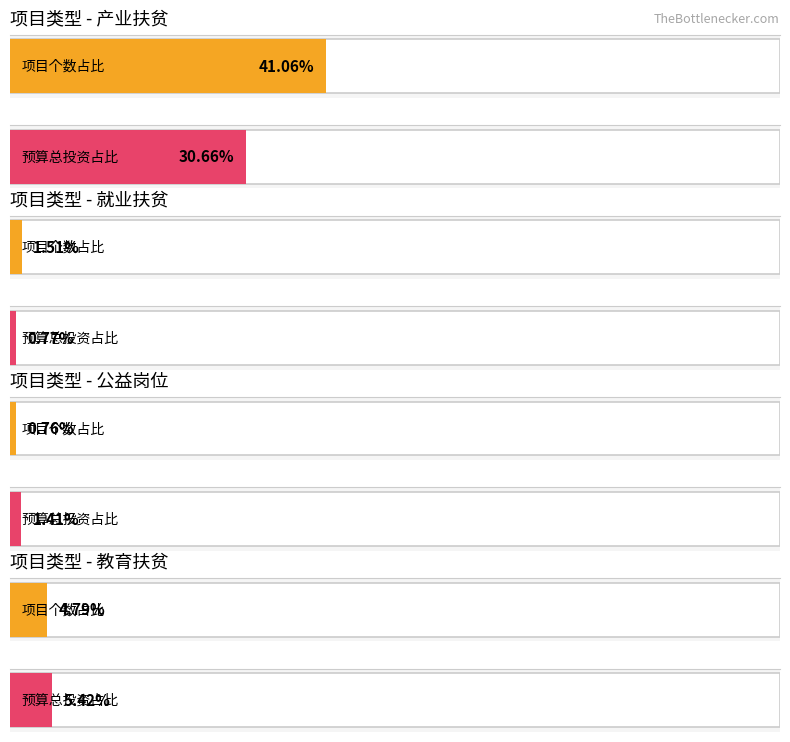

Which category has the highest value in the 项目个数 series?

一、产业扶贫